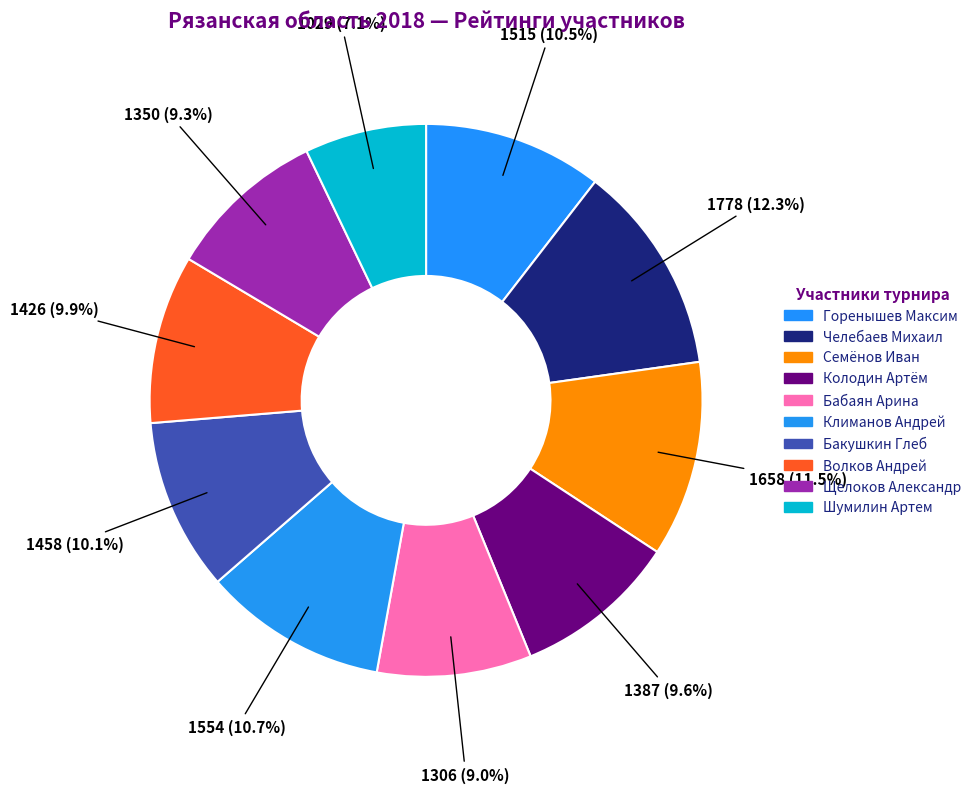

How many segments does this pie chart have?

10